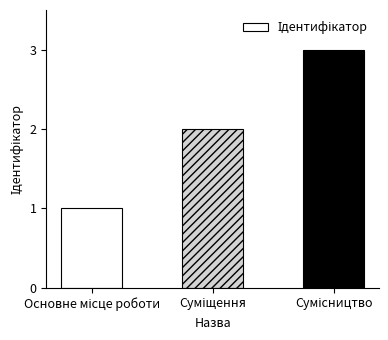

What is the sum of all values?

6